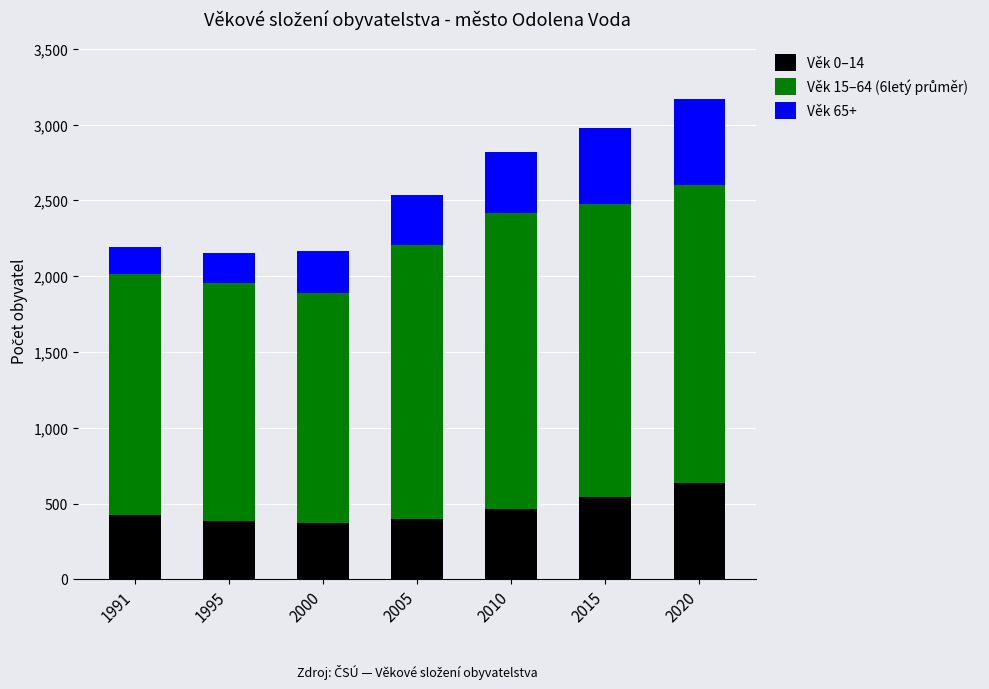

What is the highest value of the Věk 0–14 series?

635